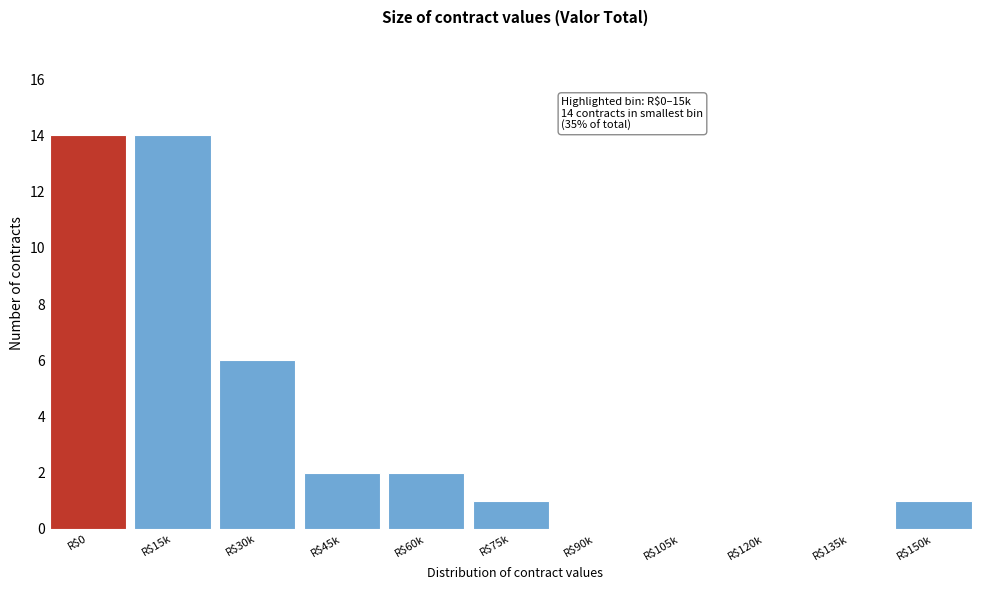

What is the greatest value displayed?

14